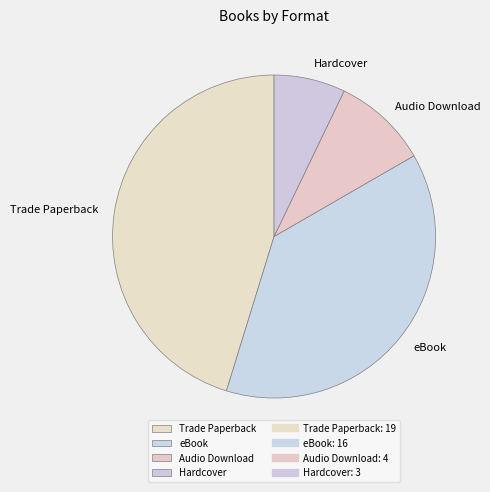

Does any single category account for the majority?

No